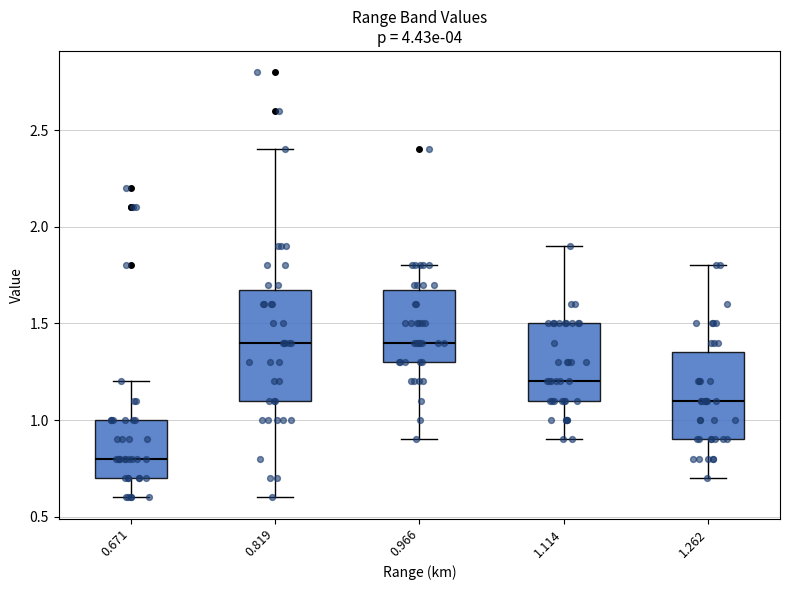

Comparing the boxes themselves (not the whiskers), which one is the tallest?

0.819